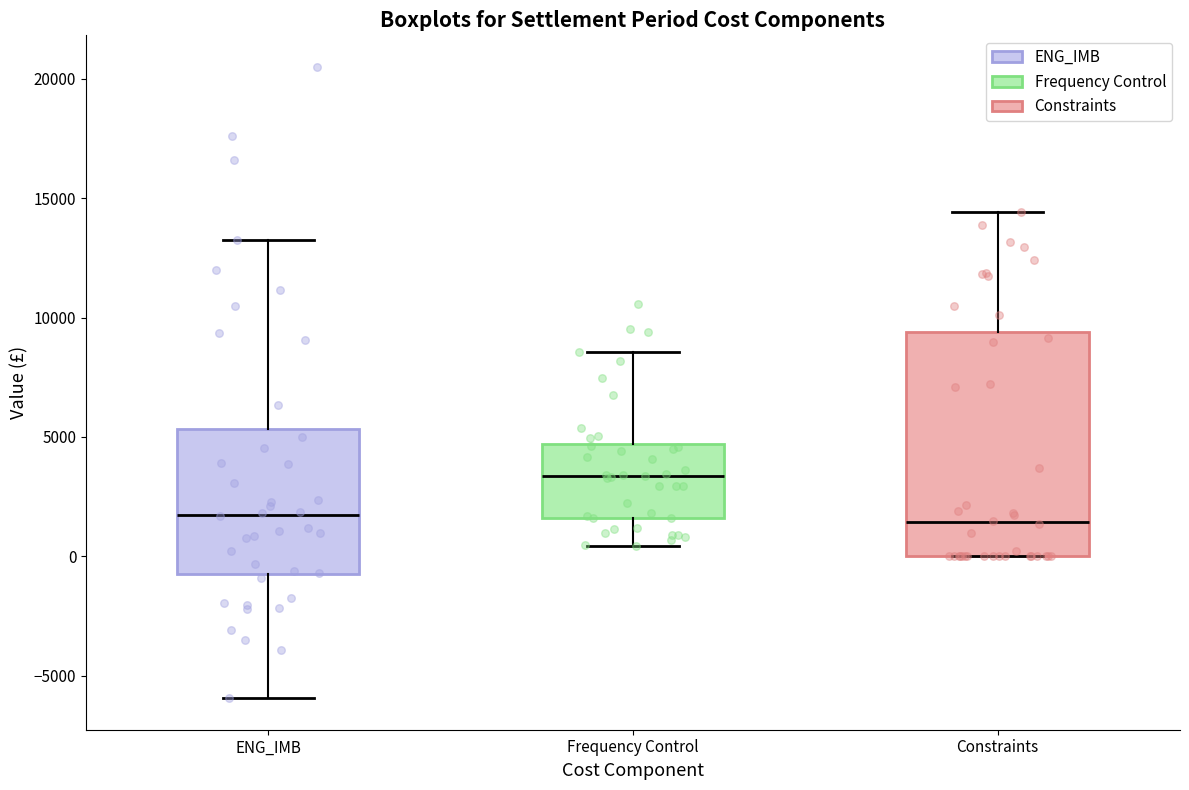

Comparing the boxes themselves (not the whiskers), which one is the tallest?

Constraints